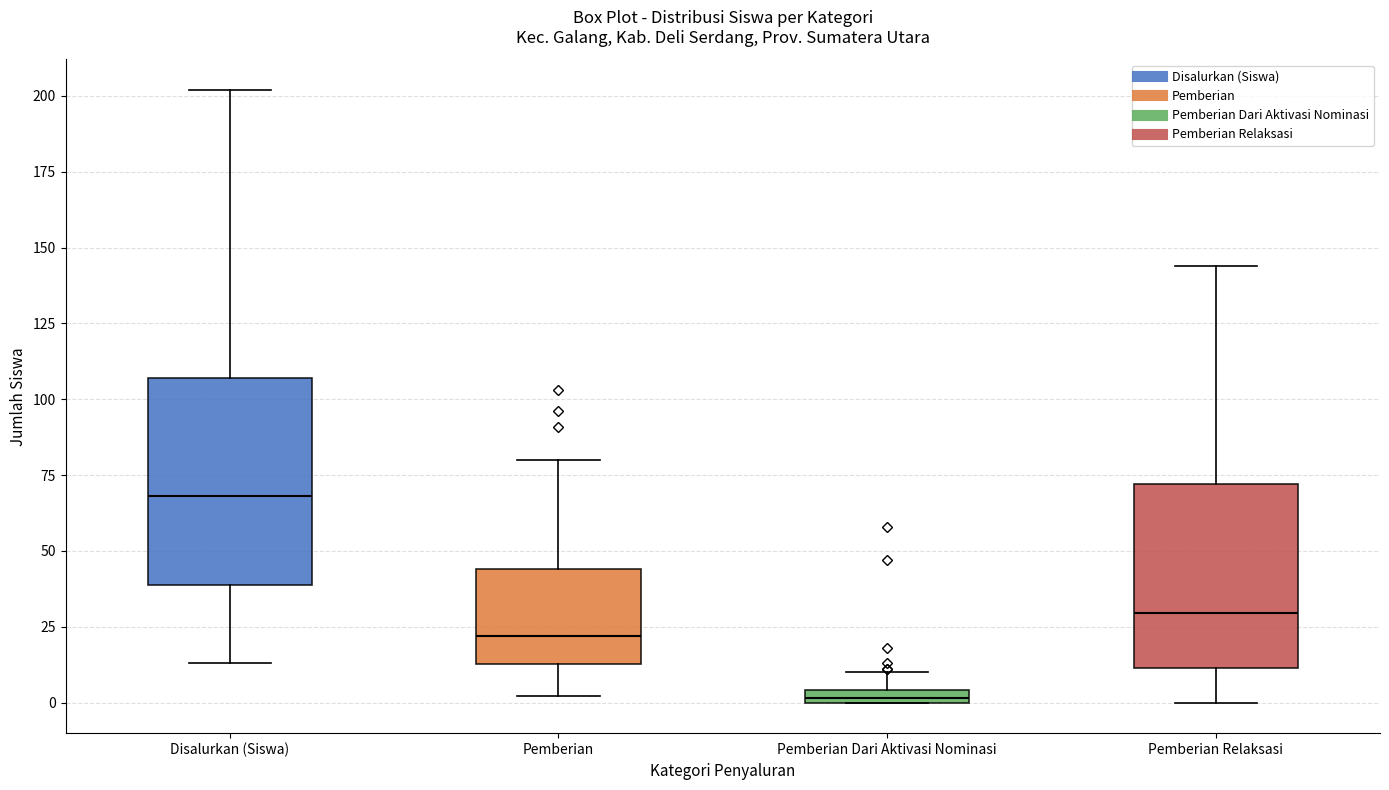

Where is the upper edge of the box for Pemberian Relaksasi on the y-axis? The values are not printed on the chart, so give them approximately, as read against the axis.

70